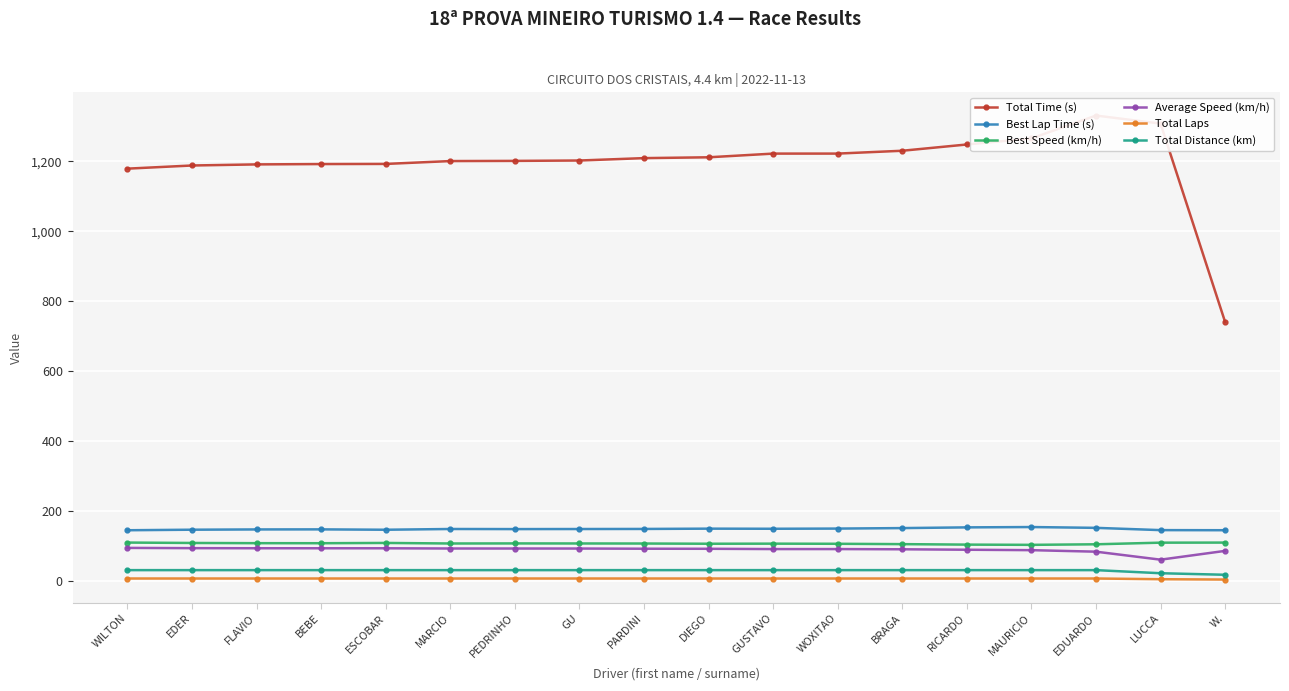

Between GUSTAVO and W., which series saw the biggest shift?

Total Time (s)